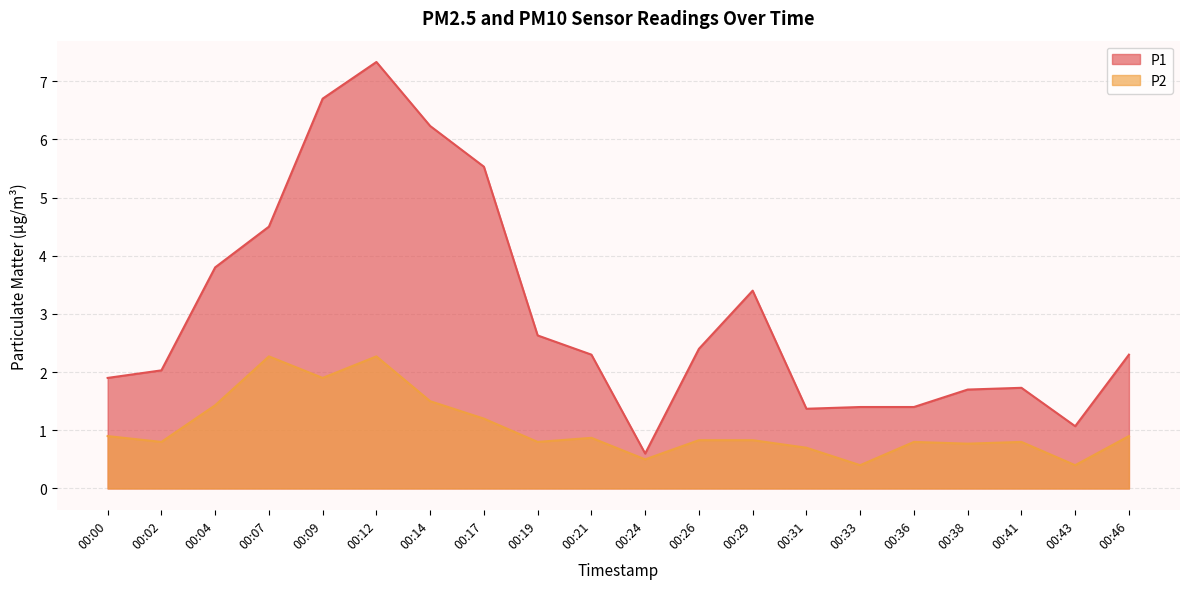

Which series has the largest total across all categories?

P1